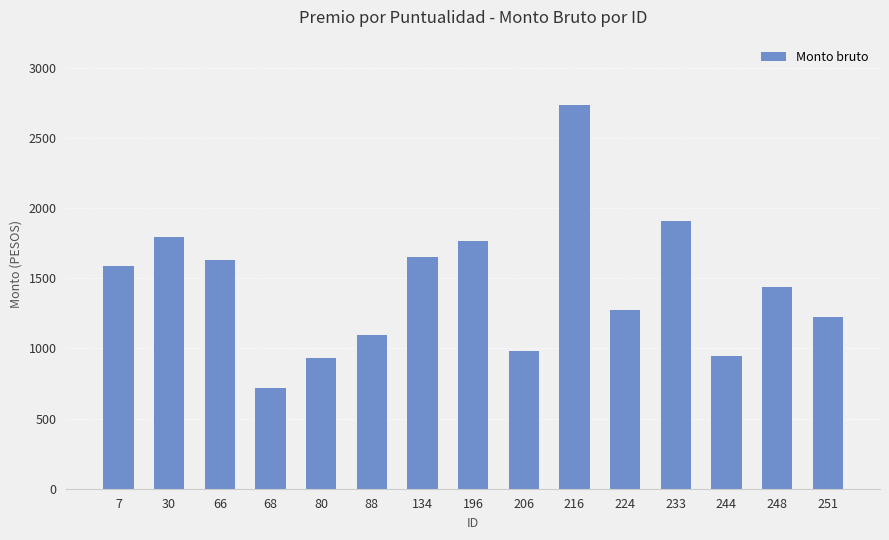

What is the change in value from 216 to 248?

-1299.9